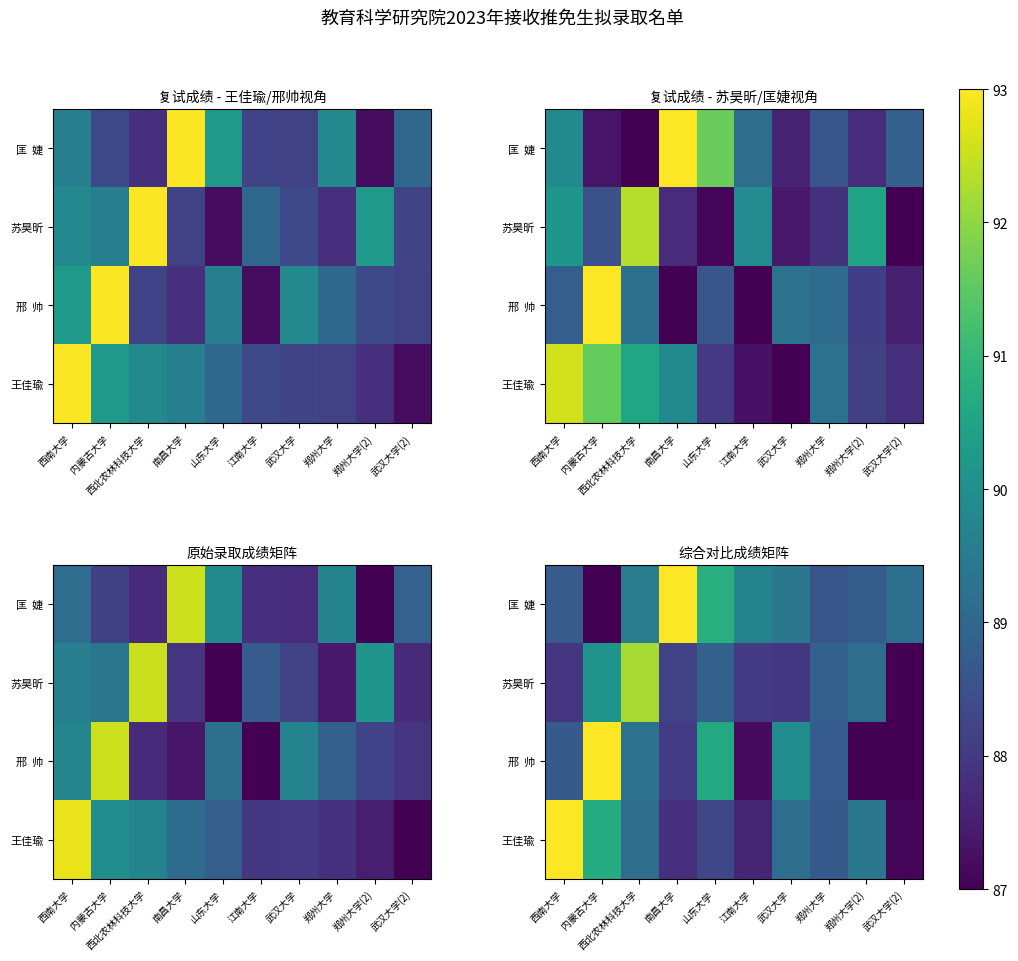

What is the difference between the maximum and minimum values in the 王佳瑜 series?

5.9